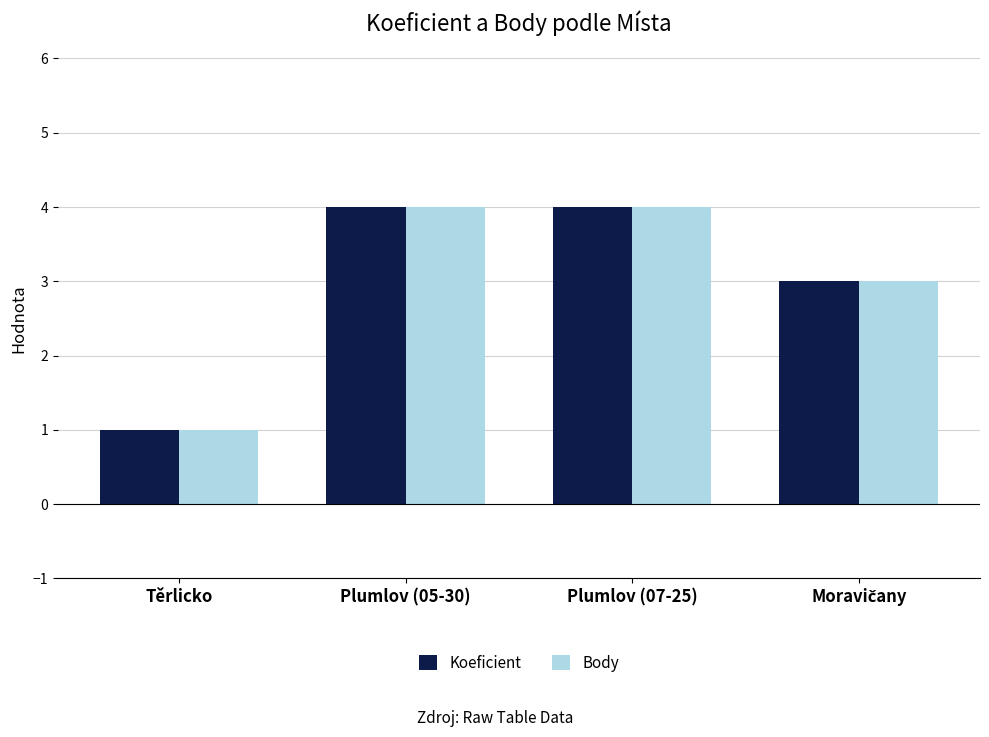

How many bars are there in total?

8